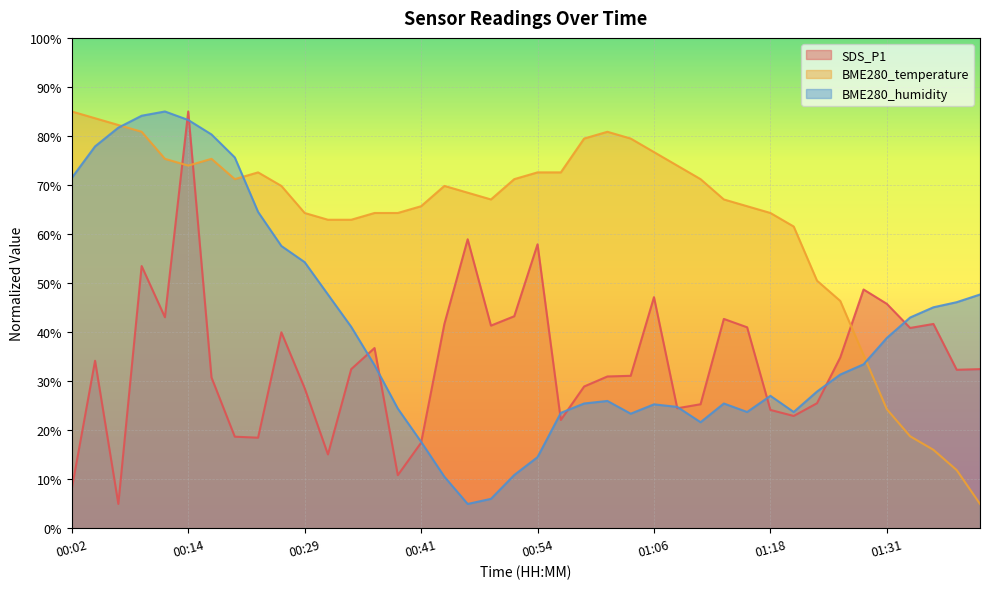

List the series in order of their peak value, highest first.

SDS_P1, BME280_humidity, BME280_temperature